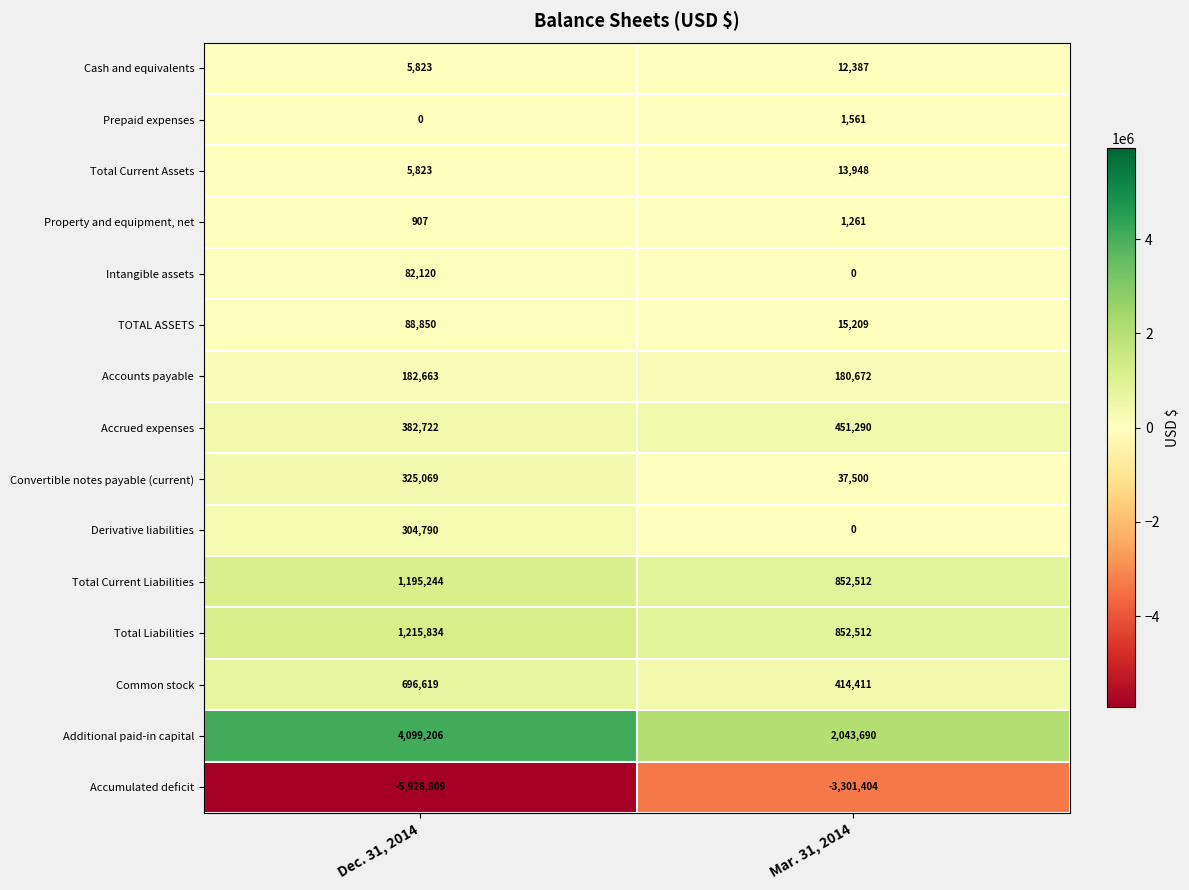

What is the difference between the Cash and equivalents values at Mar. 31, 2014 and Dec. 31, 2014?

6564